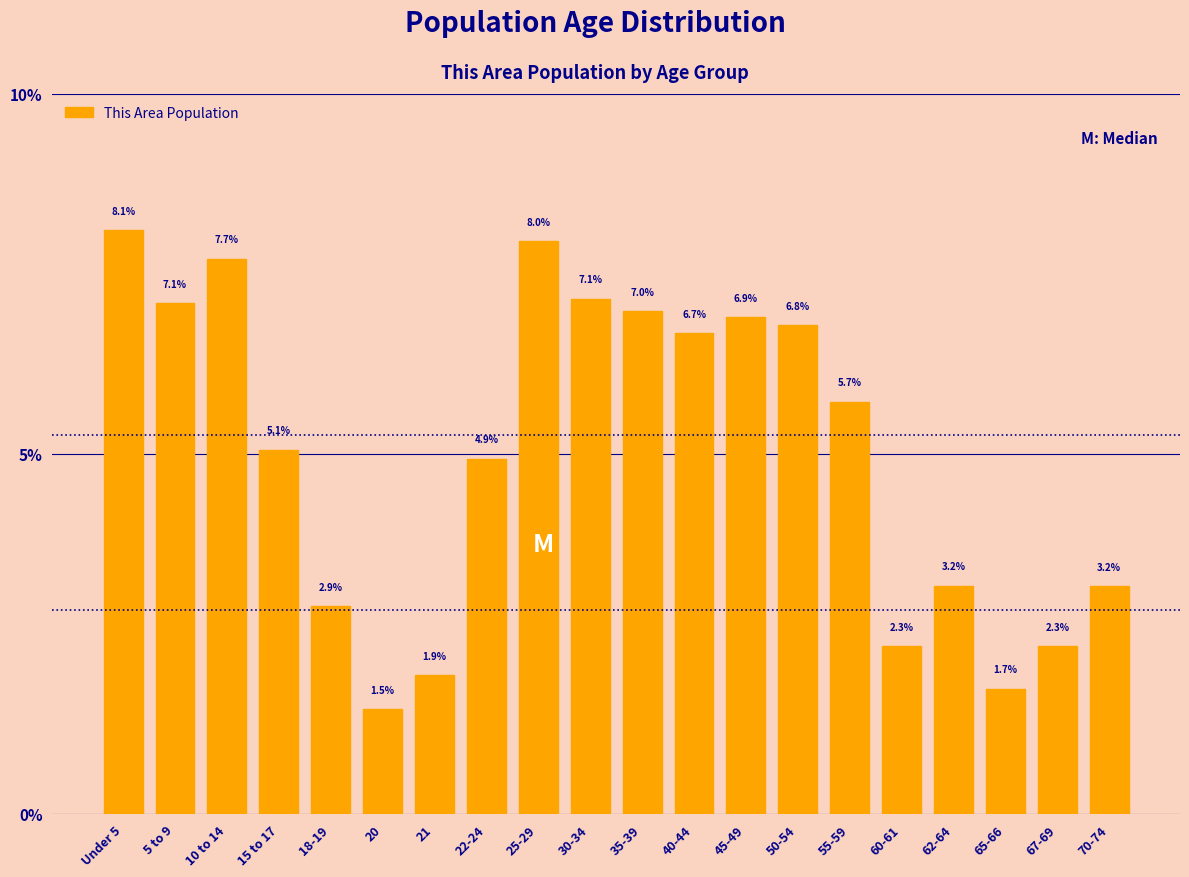

Reading right to left, list all the values displayed in this chart.

3.2	2.3	1.7	3.2	2.3	5.7	6.8	6.9	6.7	7.0	7.1	8.0	4.9	1.9	1.5	2.9	5.1	7.7	7.1	8.1